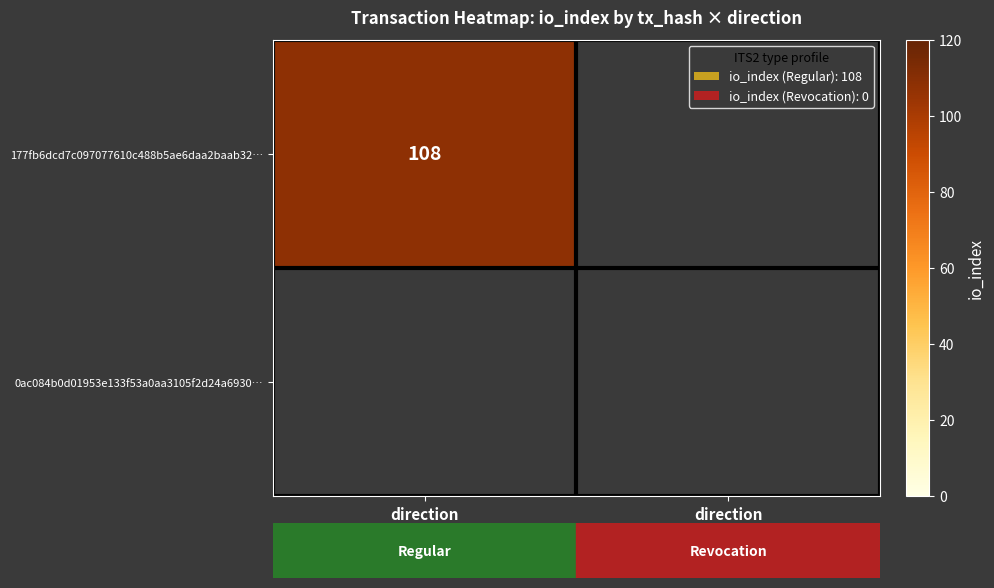

Between direction
-1 and direction
1, which series saw the biggest shift?

row_0